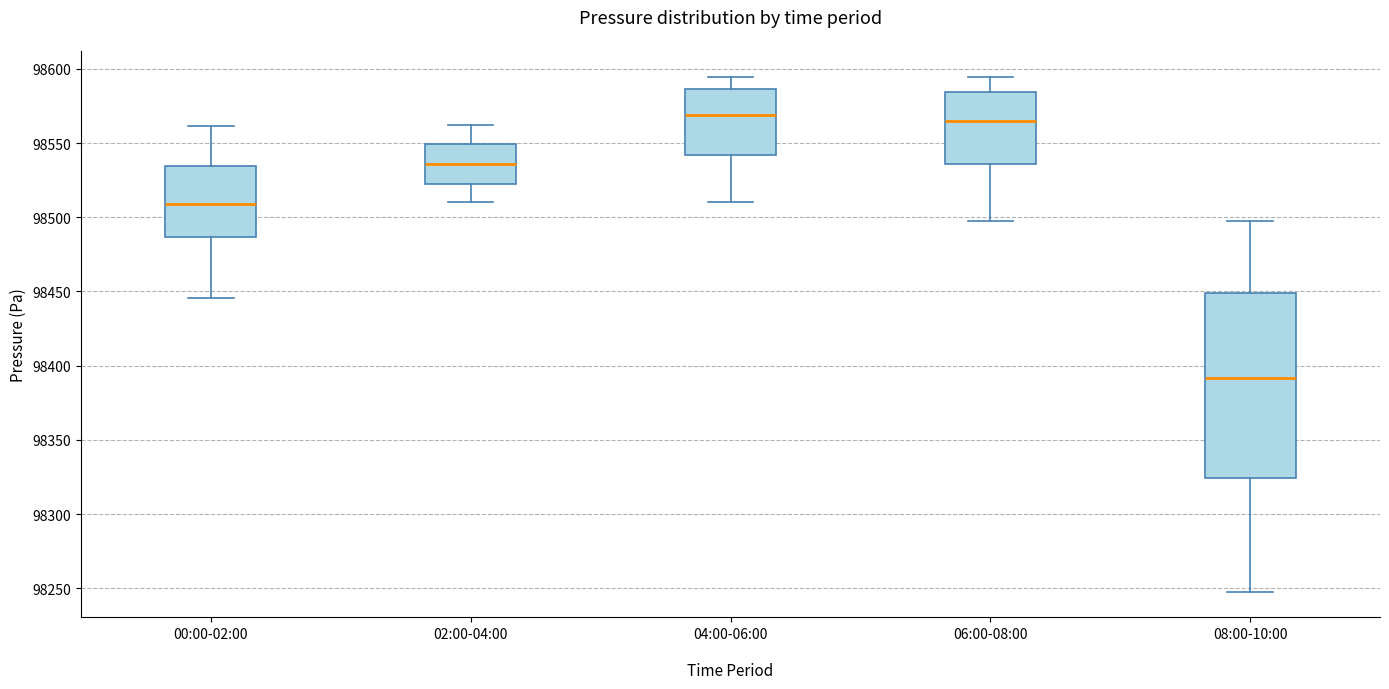

Reading left to right, transcribe this box plot: for each box, give where its median line is, the range the box spans, and where its two whiskers end, as read against the y-axis. The values are not printed on the chart, so give them approximately, as read against the axis.

00:00-02:00: median 98510, box 98485 to 98535, whiskers 98445 to 98560
02:00-04:00: median 98535, box 98520 to 98550, whiskers 98510 to 98560
04:00-06:00: median 98570, box 98540 to 98585, whiskers 98510 to 98595
06:00-08:00: median 98565, box 98535 to 98585, whiskers 98495 to 98595
08:00-10:00: median 98390, box 98325 to 98450, whiskers 98250 to 98495